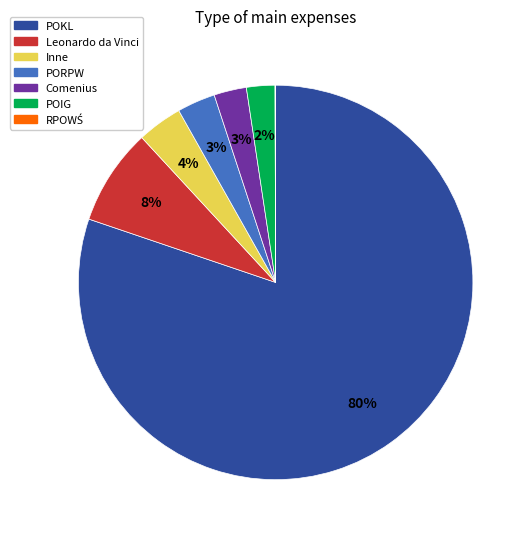

Does any single category account for the majority?

Yes